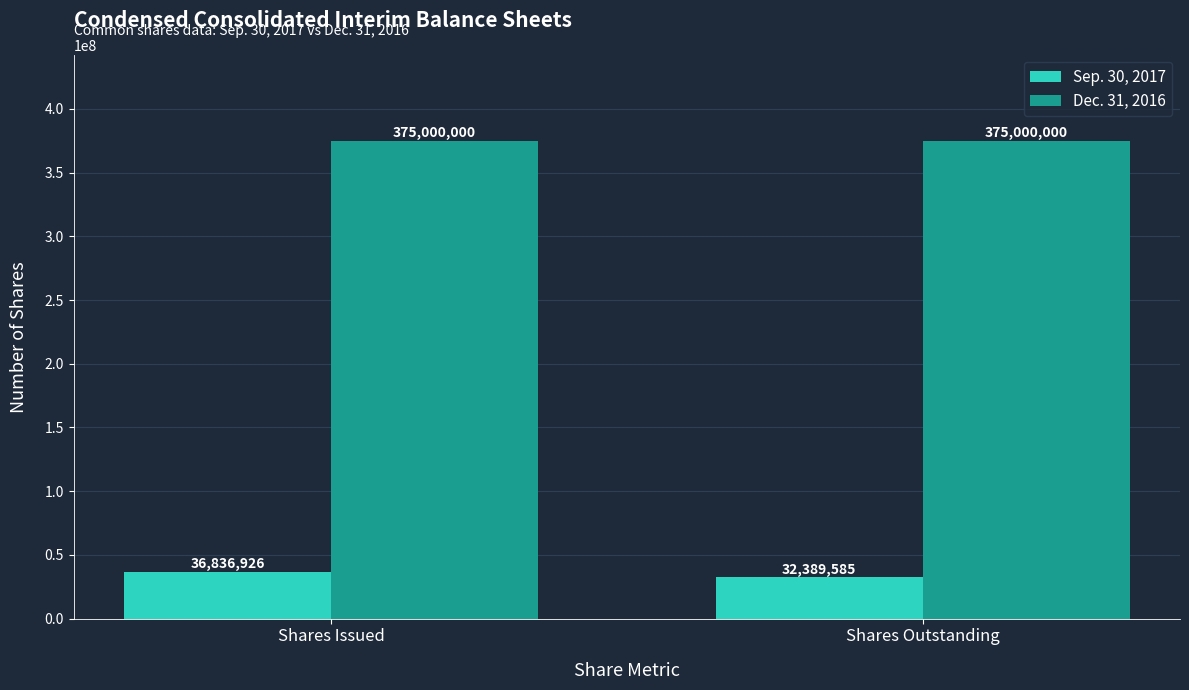

Reading left to right, list all the values displayed in this chart.

Sep. 30, 2017: Shares Issued=36836926	Shares Outstanding=32389585
Dec. 31, 2016: Shares Issued=375000000	Shares Outstanding=375000000